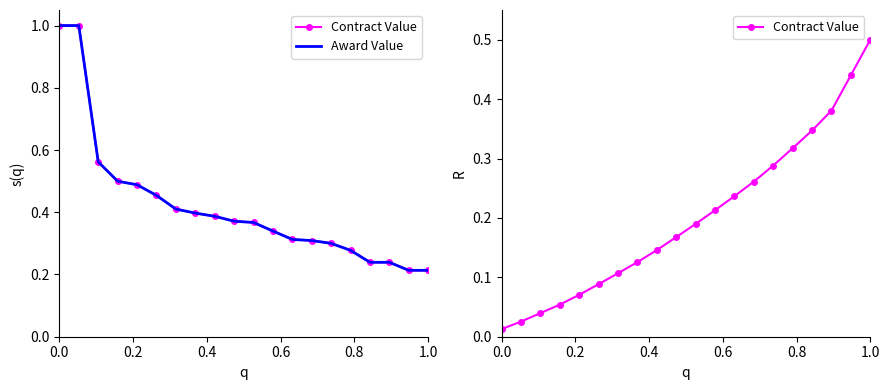

True or false: Contract Value has a value of 0.1 at 13.

False